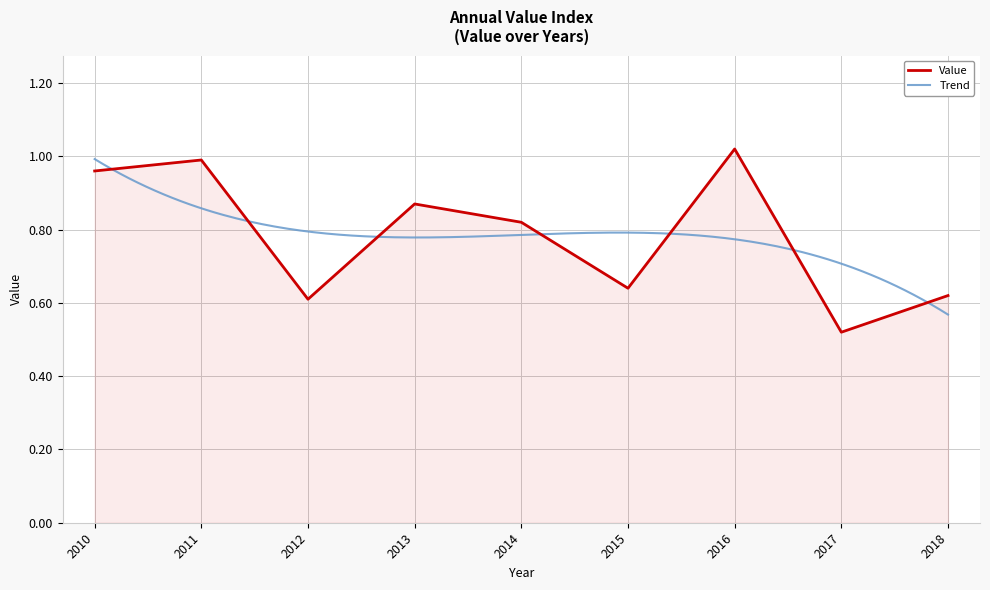

List the labels in order of value, largest first.

2016, 2011, 2010, 2013, 2014, 2015, 2018, 2012, 2017